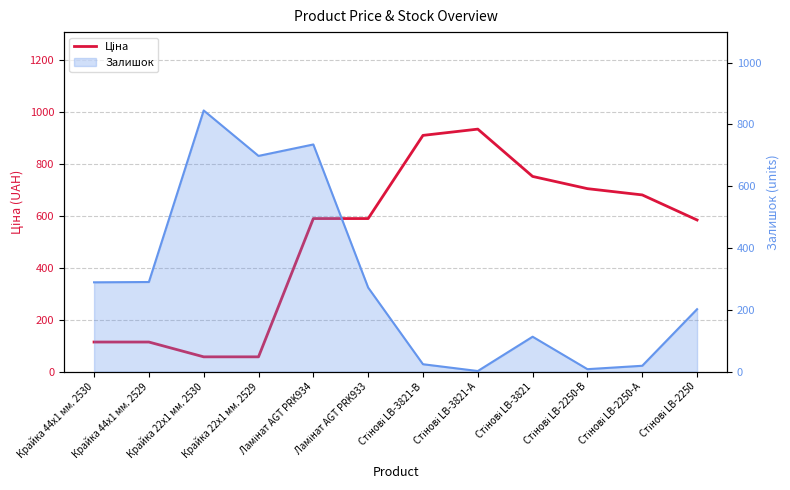

Rank the categories by value from highest to lowest.

Стінові LB-3821-А, Стінові LB-3821-В, Стінові LB-3821, Стінові LB-2250-В, Стінові LB-2250-А, Ламінат AGT PRK934, Ламінат AGT PRK933, Стінові LB-2250, Крайка 44x1 мм. 2530, Крайка 44x1 мм. 2529, Крайка 22x1 мм. 2530, Крайка 22x1 мм. 2529